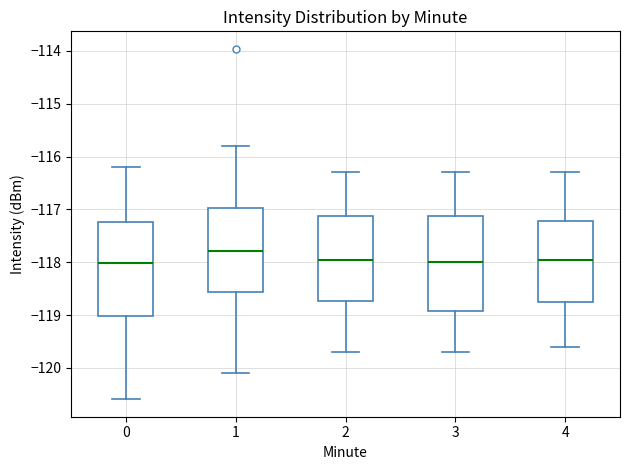

Where does the lower whisker of the box at x = 3 end on the y-axis? The values are not printed on the chart, so give them approximately, as read against the axis.

-119.7